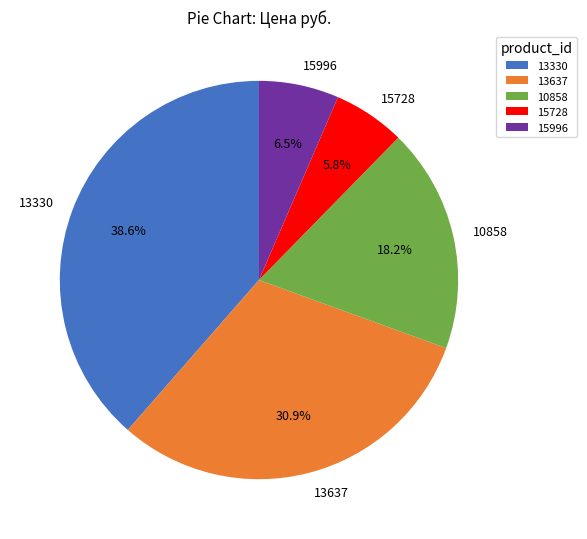

How much of the chart is everything except 13330?

61.4%